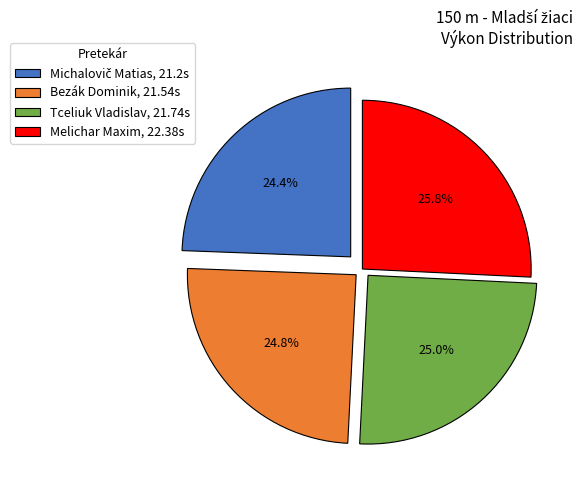

The Tceliuk Vladislav slice represents 15% of the pie. True or false?

False